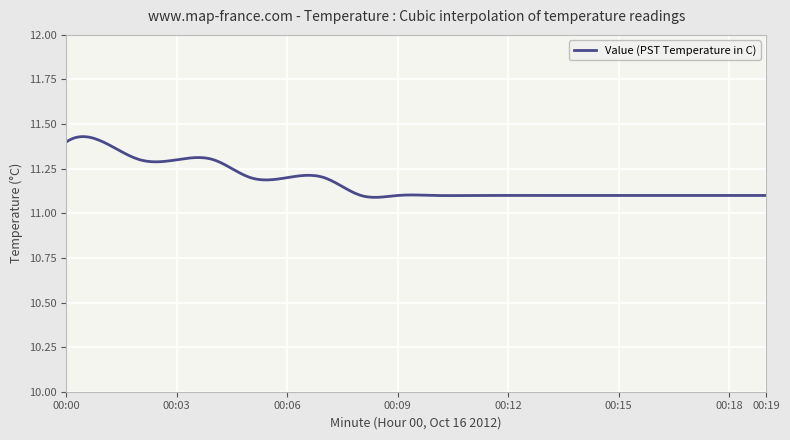

What is the difference between the maximum and minimum values?

0.3